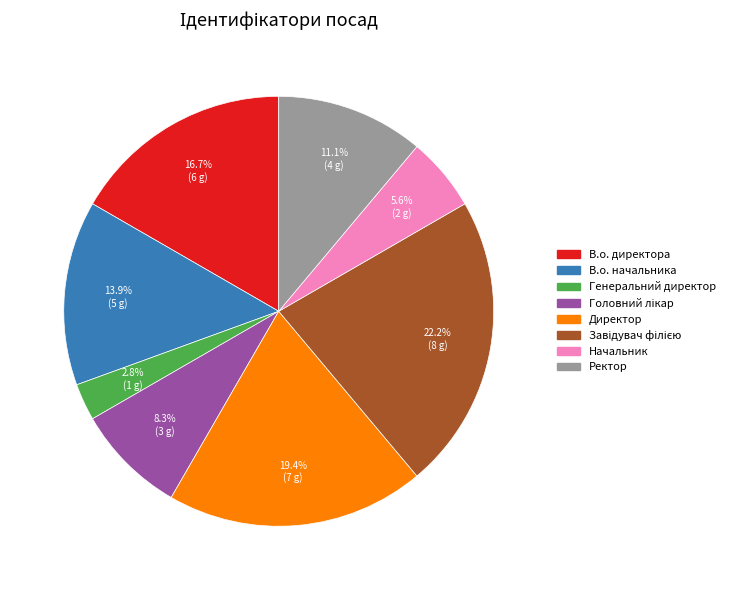

To the nearest percent, what is the difference between the largest and smallest slice percentages?

19%